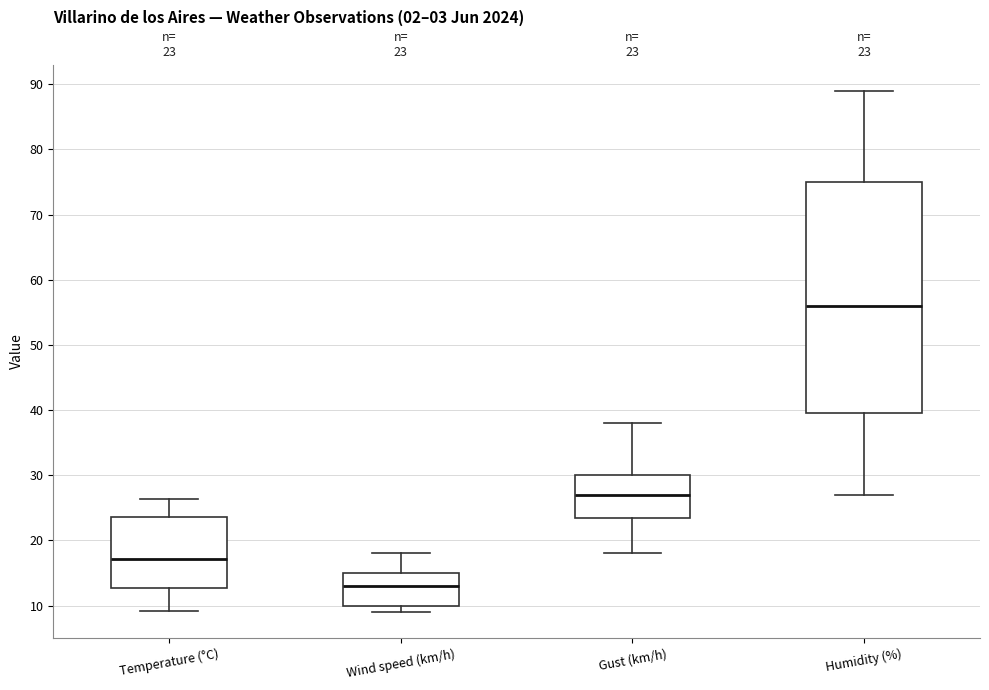

Which box has the highest median line?

Humidity (%)